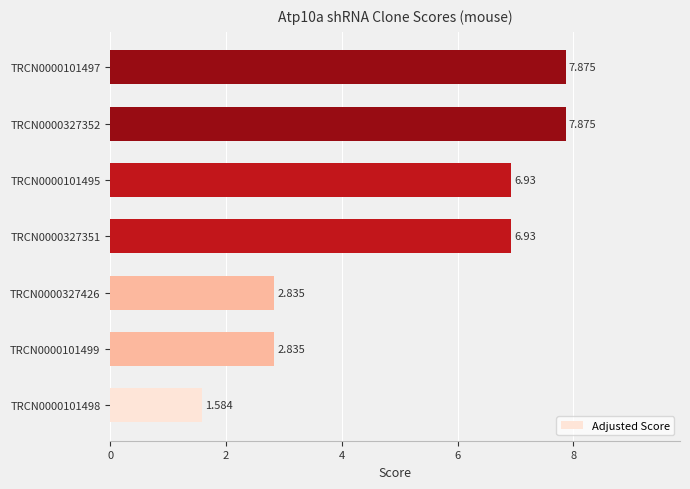

How many data points are less than 6?

3